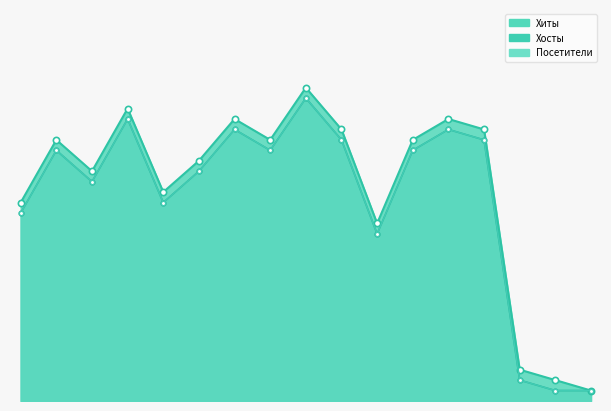

Between 2022-10-08 and 2022-11-19, which is larger?

2022-10-08